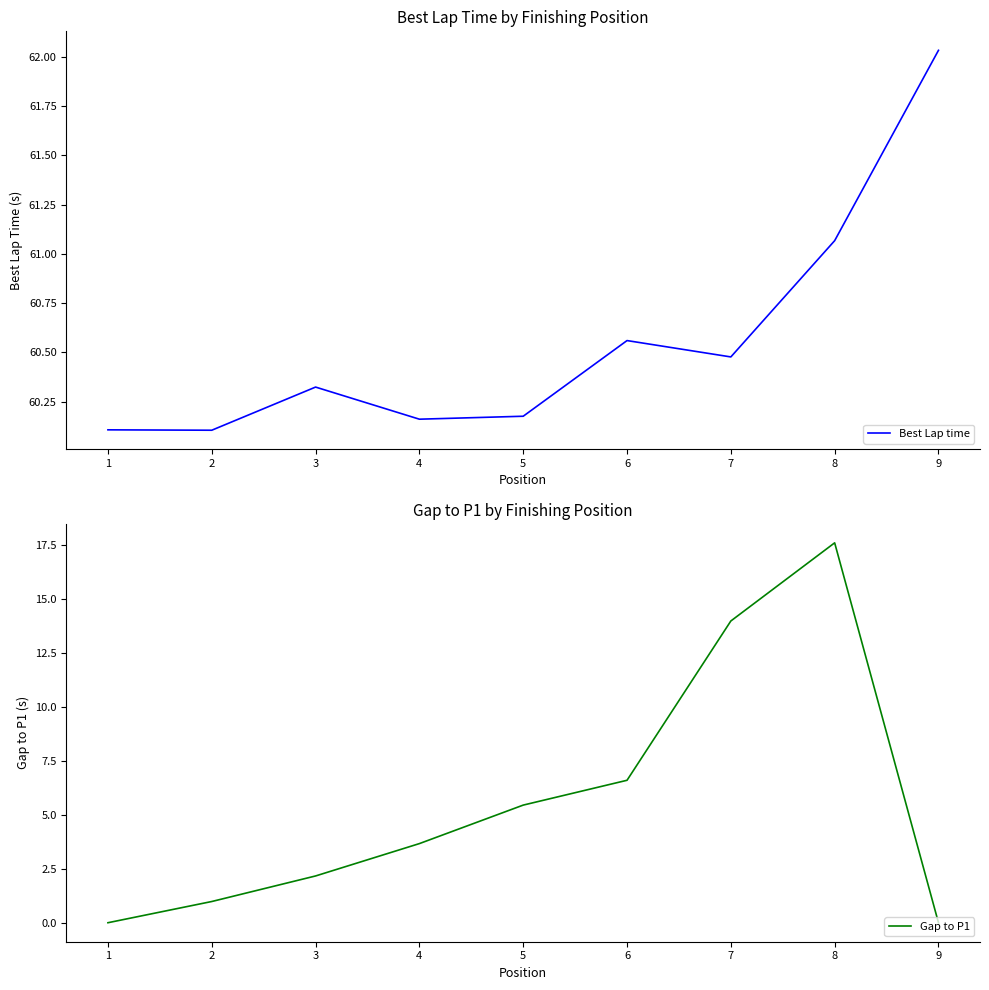

At how many categories does at least one series exceed 45?

9